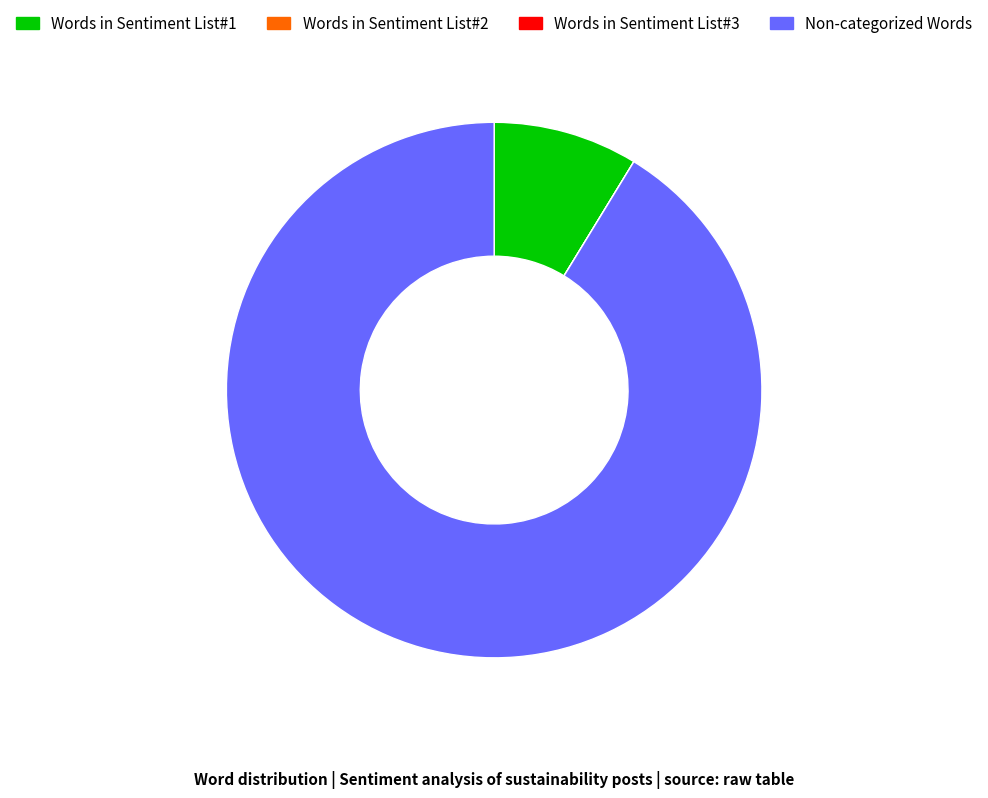

Do Words in Sentiment List#1 and Non-categorized Words together represent more than half of the pie?

Yes